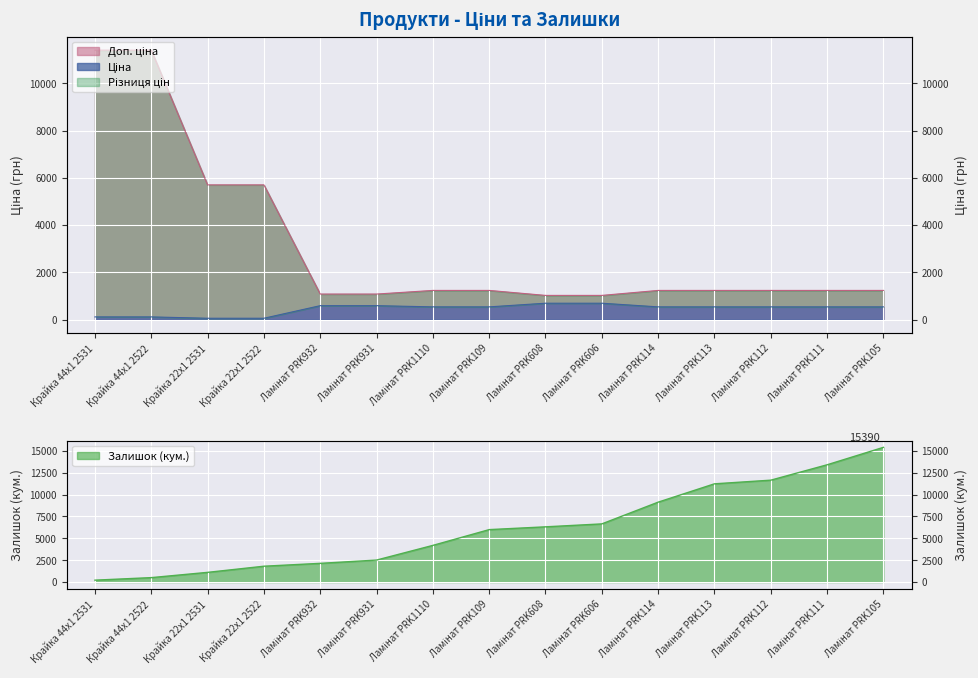

Reading left to right, extract all data points from this chart.

Ціна: Крайка 44x1 2531=114.1	Крайка 44x1 2522=114.1	Крайка 22x1 2531=57.0	Крайка 22x1 2522=57.0	Ламінат PRK932=589.9	Ламінат PRK931=589.9	Ламінат PRK1110=539.0	Ламінат PRK109=539.0	Ламінат PRK608=693.7	Ламінат PRK606=693.7	Ламінат PRK114=539.0	Ламінат PRK113=539.0	Ламінат PRK112=539.0	Ламінат PRK111=539.0	Ламінат PRK105=539.0
Доп. ціна: Крайка 44x1 2531=11410.0	Крайка 44x1 2522=11410.0	Крайка 22x1 2531=5705.0	Крайка 22x1 2522=5705.0	Ламінат PRK932=1081.7	Ламінат PRK931=1081.7	Ламінат PRK1110=1235.4	Ламінат PRK109=1235.4	Ламінат PRK608=1024.6	Ламінат PRK606=1024.6	Ламінат PRK114=1235.4	Ламінат PRK113=1235.4	Ламінат PRK112=1235.4	Ламінат PRK111=1235.4	Ламінат PRK105=1235.4